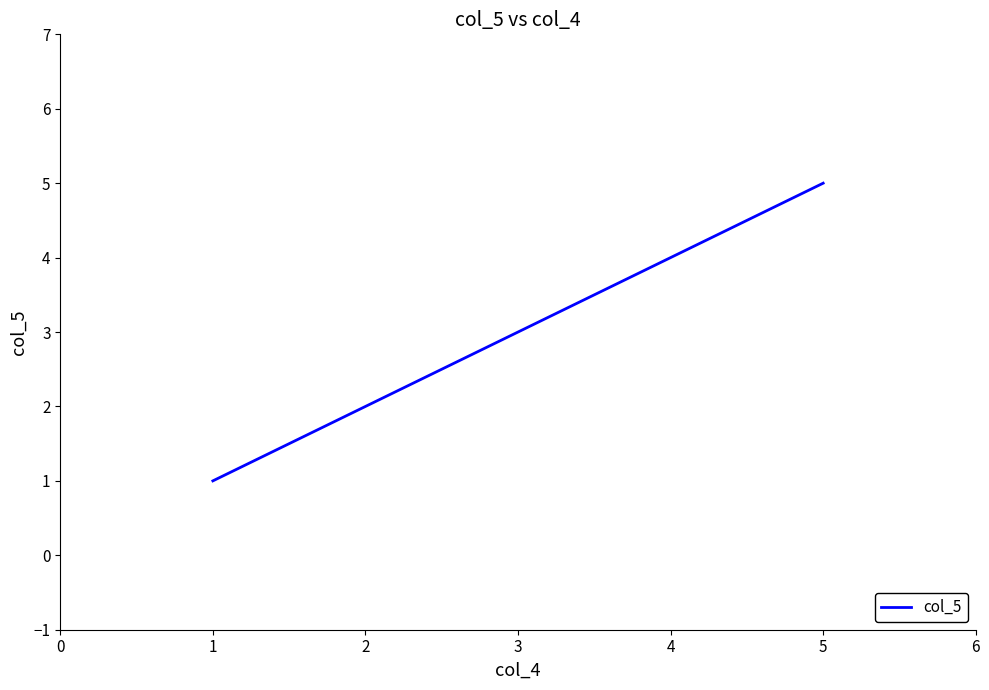

Does the chart display data point markers on the line(s)?

No